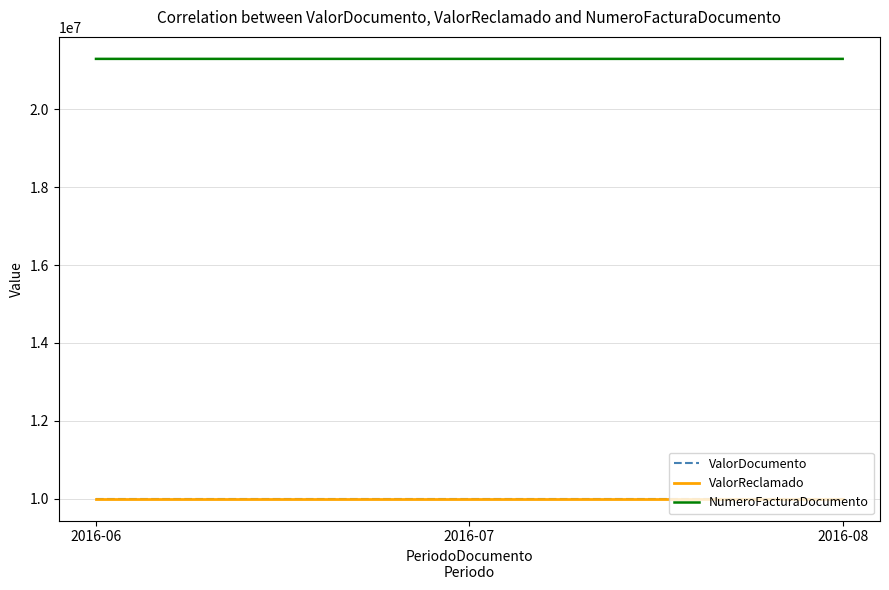

Does the chart have visible grid lines?

Yes